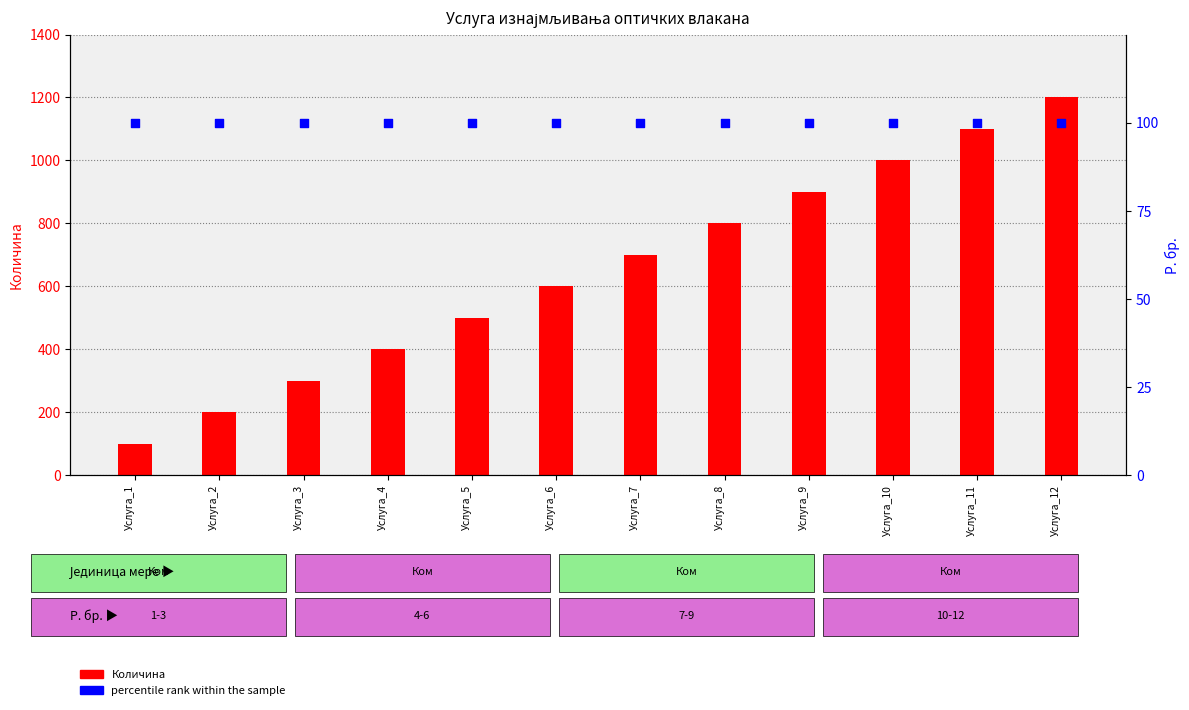

At which category is the sum across all series the highest?

Услуга_12